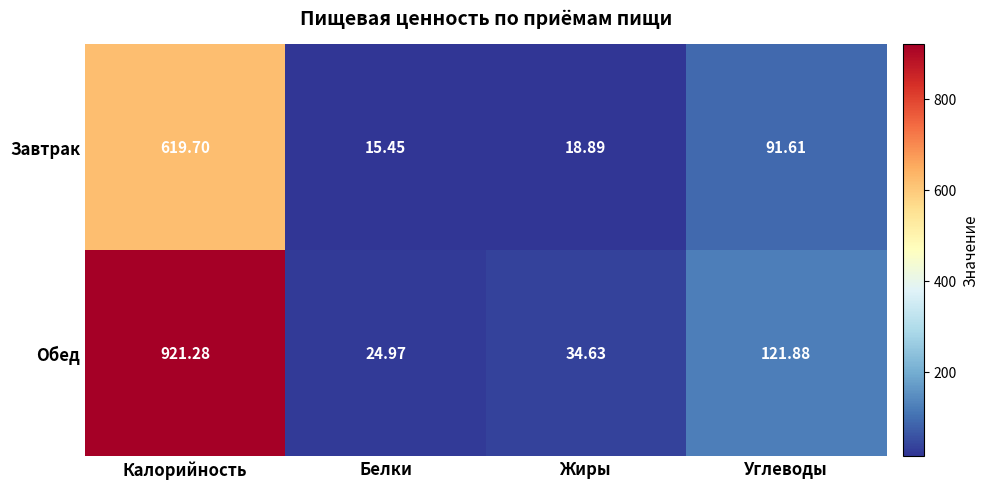

At which label does Обед first exceed 121?

Калорийность